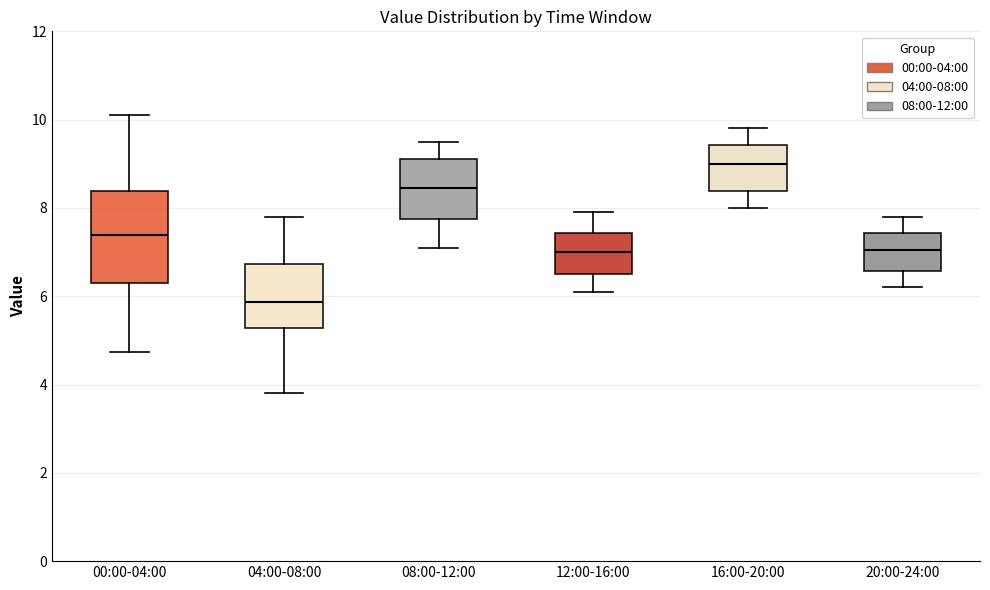

Reading left to right, read every box against the y-axis: the position of its median line, the range the box covers, and the ends of its whiskers. The values are not printed on the chart, so give them approximately, as read against the axis.

00:00-04:00: median 7.4, box 6.4 to 8.4, whiskers 4.8 to 10.2
04:00-08:00: median 5.8, box 5.2 to 6.8, whiskers 3.8 to 7.8
08:00-12:00: median 8.4, box 7.8 to 9.2, whiskers 7.2 to 9.6
12:00-16:00: median 7.0, box 6.6 to 7.4, whiskers 6.2 to 8.0
16:00-20:00: median 9.0, box 8.4 to 9.4, whiskers 8.0 to 9.8
20:00-24:00: median 7.0, box 6.6 to 7.4, whiskers 6.2 to 7.8